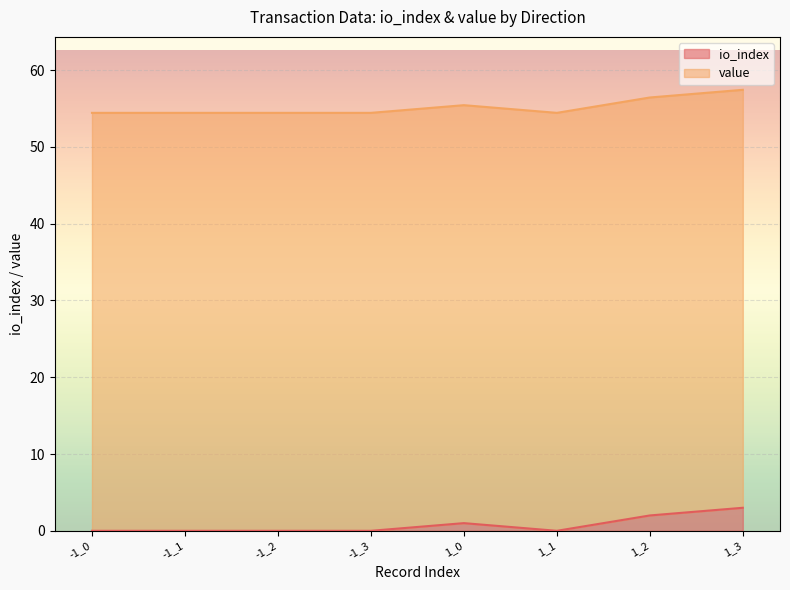

How many lines are shown in the chart?

2